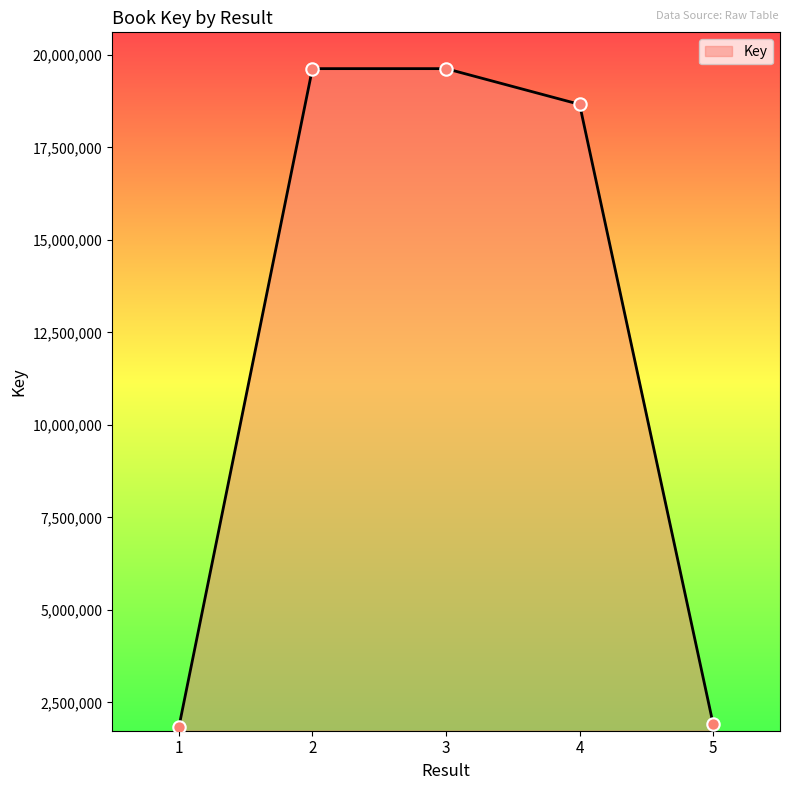

Approximately how many times larger is the value at 1 compared to 4?

0.1